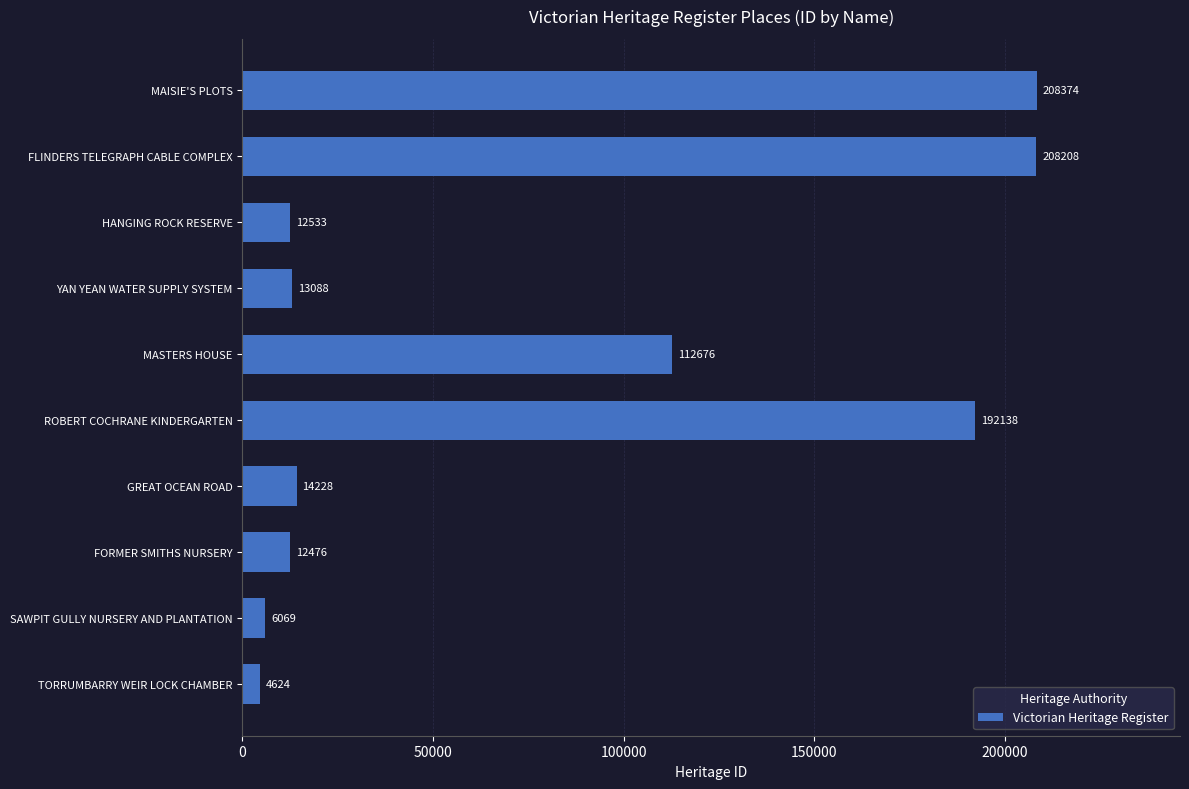

What is the change in value from TORRUMBARRY WEIR LOCK CHAMBER to YAN YEAN WATER SUPPLY SYSTEM?

+8464